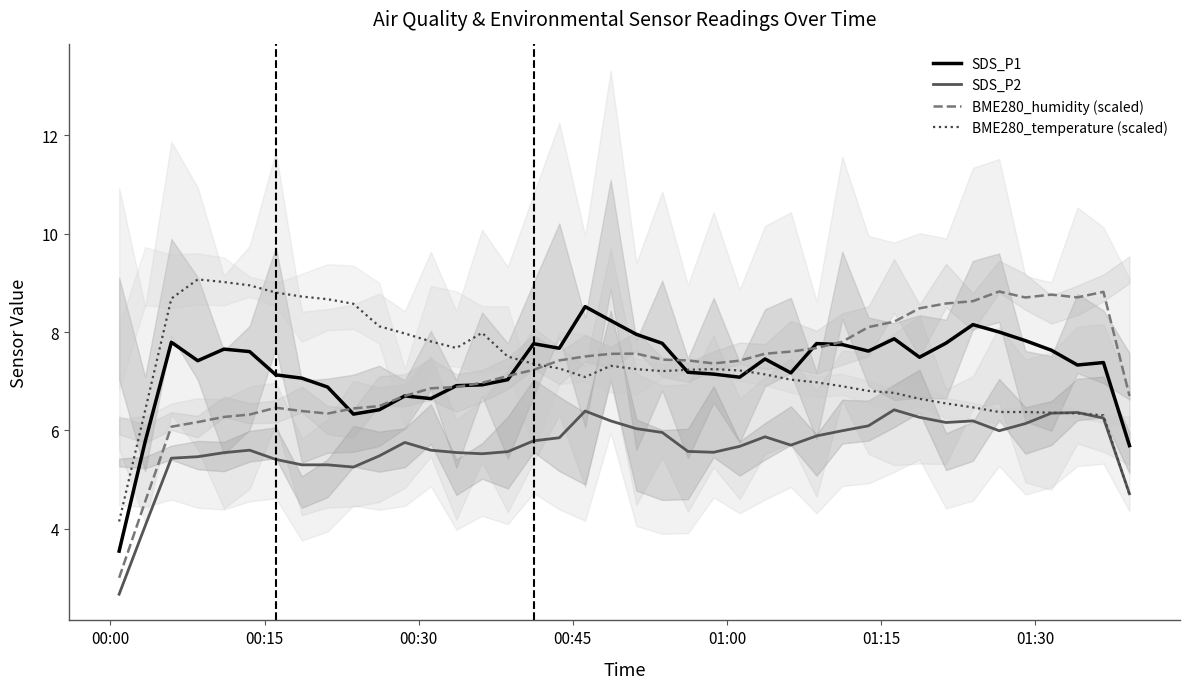

What is the sum of all SDS_P1 values?

290.0